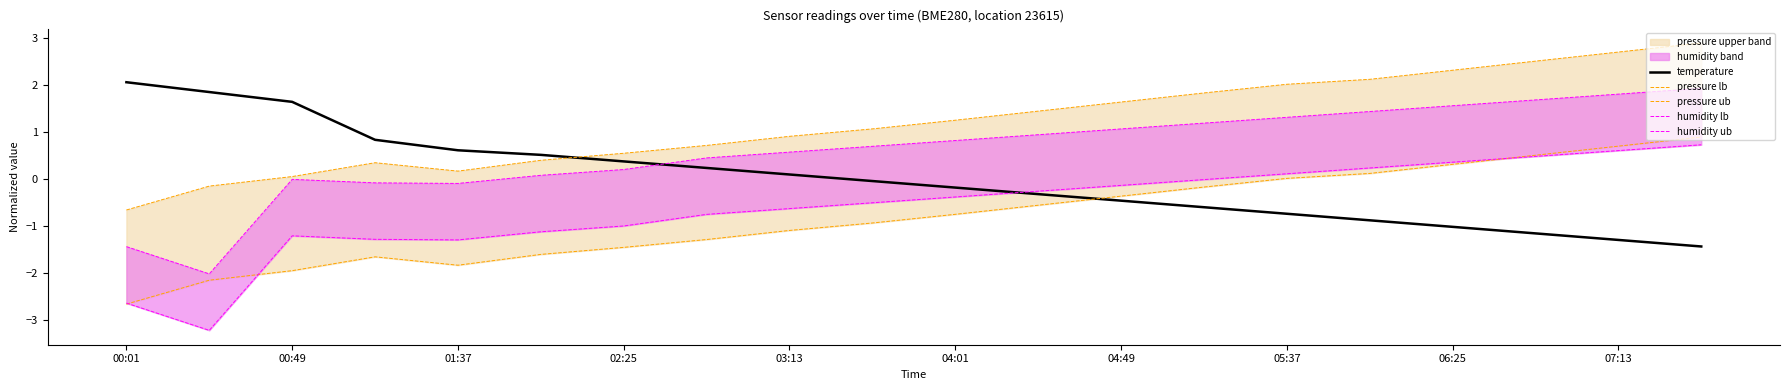

True or false: humidity lb and humidity ub cross at least once.

False